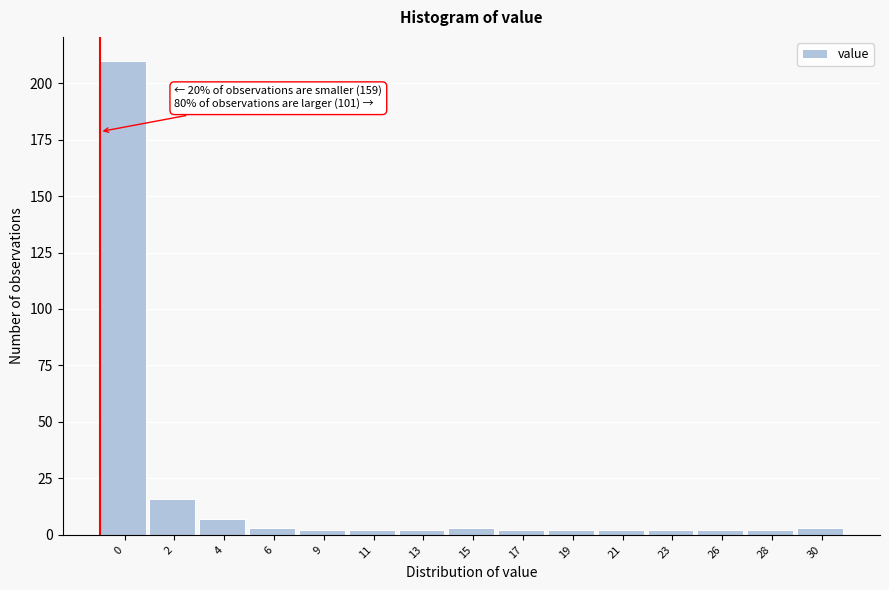

Reading left to right, extract all data points from this chart.

0=210	2=16	4=7	6=3	9=2	11=2	13=2	15=3	17=2	19=2	21=2	23=2	26=2	28=2	30=3